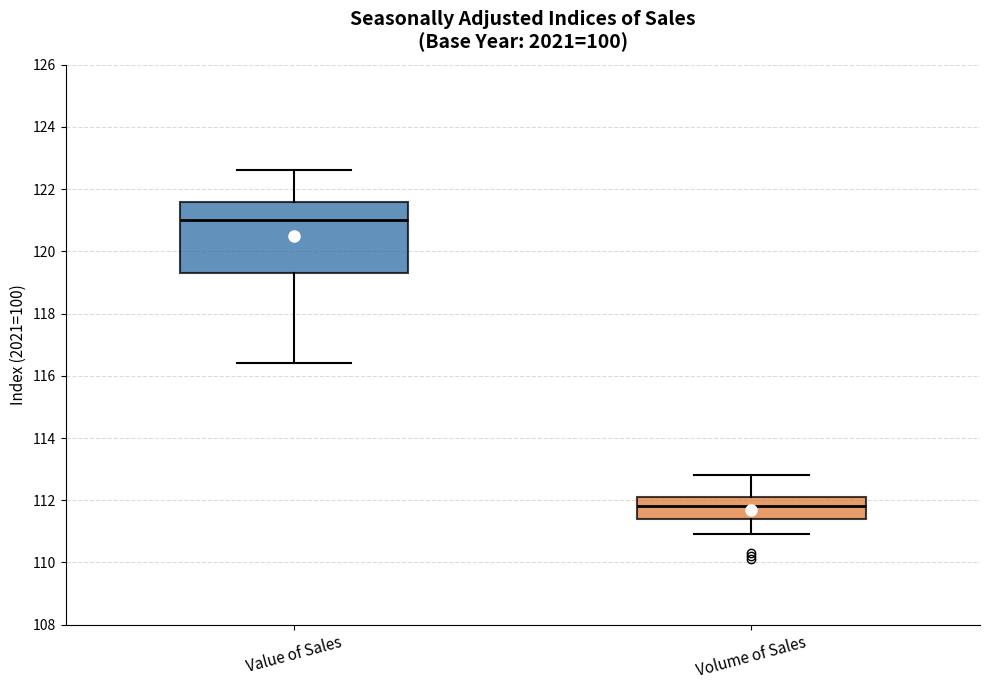

Reading left to right, read every box against the y-axis: the position of its median line, the range the box covers, and the ends of its whiskers. The values are not printed on the chart, so give them approximately, as read against the axis.

Value of Sales: median 121.0, box 119.4 to 121.6, whiskers 116.4 to 122.6
Volume of Sales: median 111.8, box 111.4 to 112.2, whiskers 111.0 to 112.8